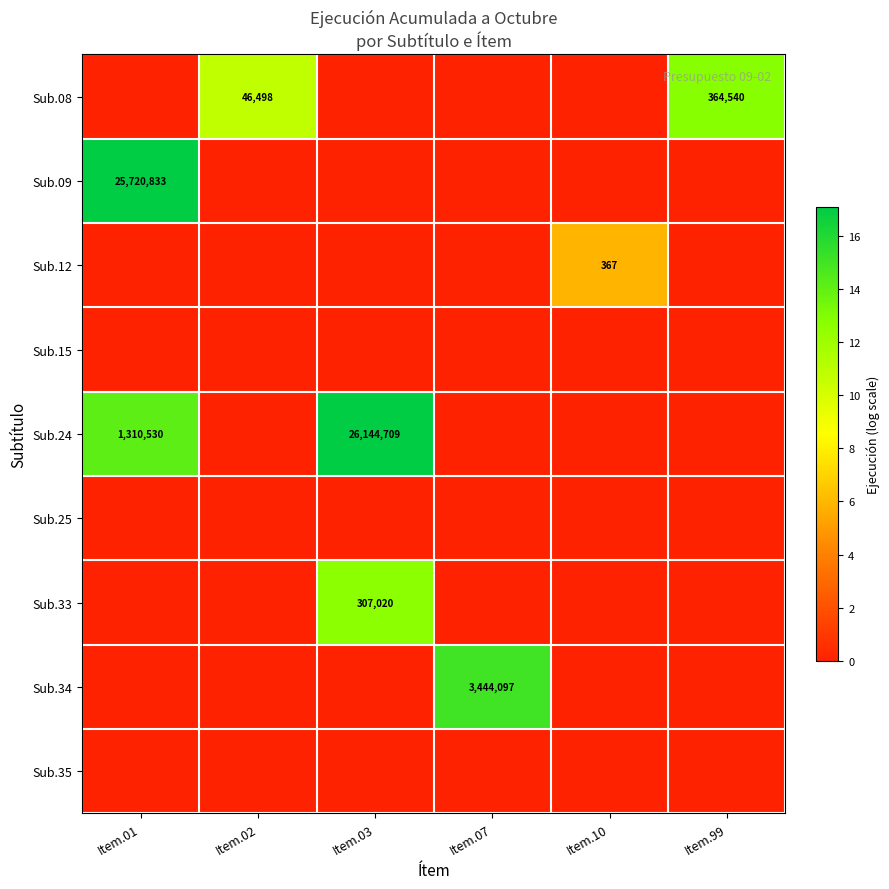

The value of Sub.24 at Item.03 is 26144709. True or false?

True